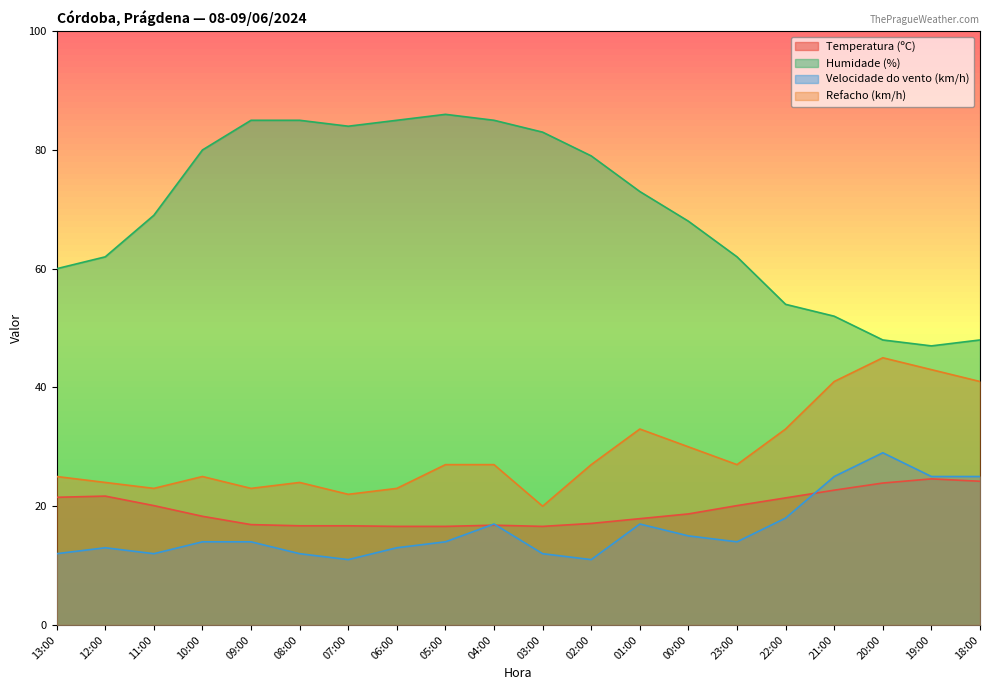

The Velocidade do vento (km/h) series shows 15.0 at 00:00. True or false?

True